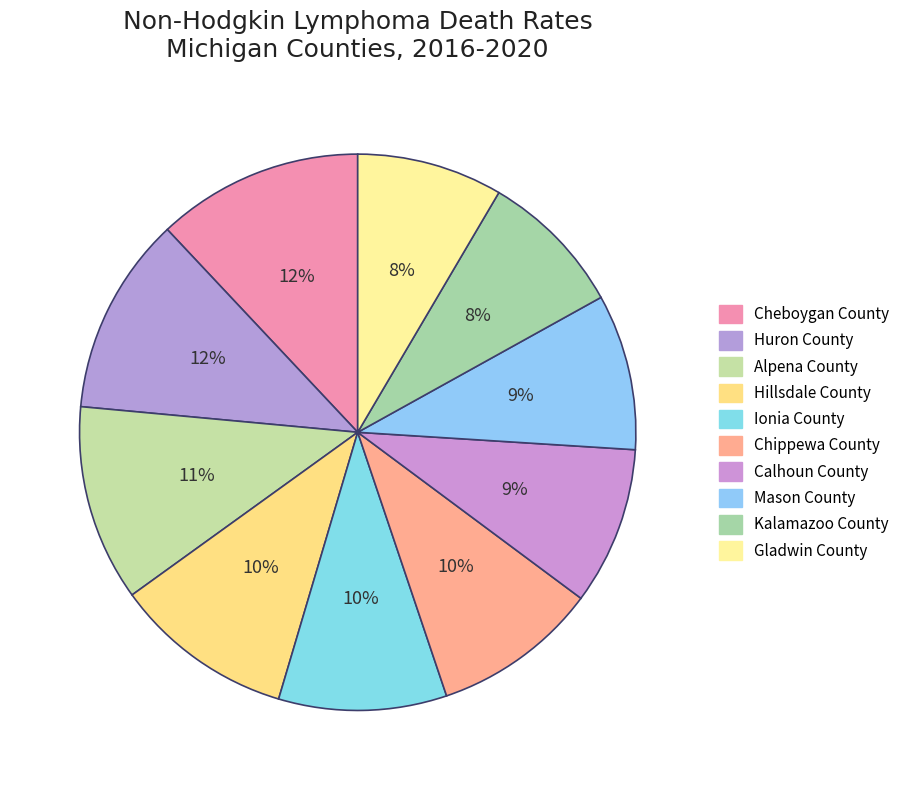

To the nearest percent, what portion does Mason County represent?

9%